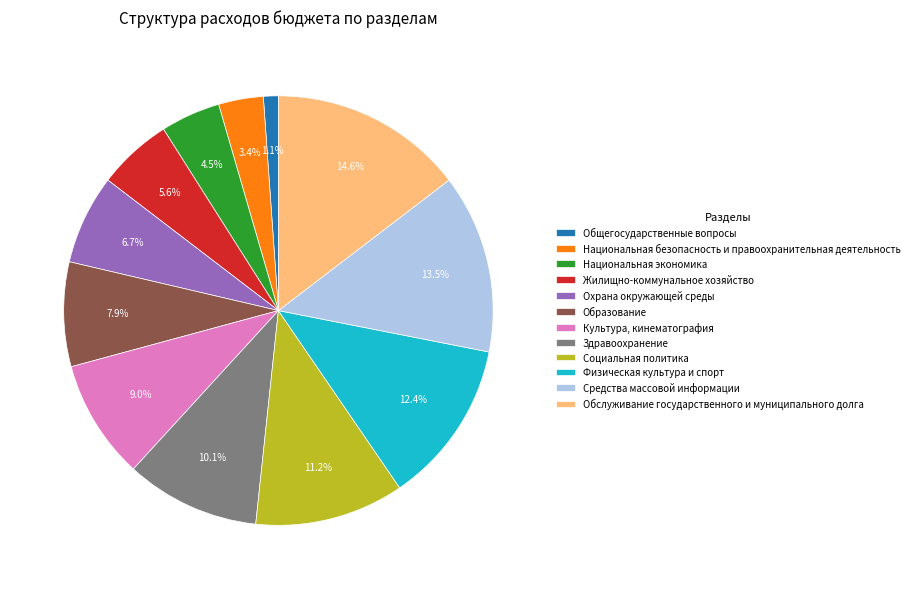

Rank the categories by value from highest to lowest.

Обслуживание государственного и муниципального долга, Средства массовой информации, Физическая культура и спорт, Социальная политика, Здравоохранение, Культура, кинематография, Образование, Охрана окружающей среды, Жилищно-коммунальное хозяйство, Национальная экономика, Национальная безопасность и правоохранительная деятельность, Общегосударственные вопросы